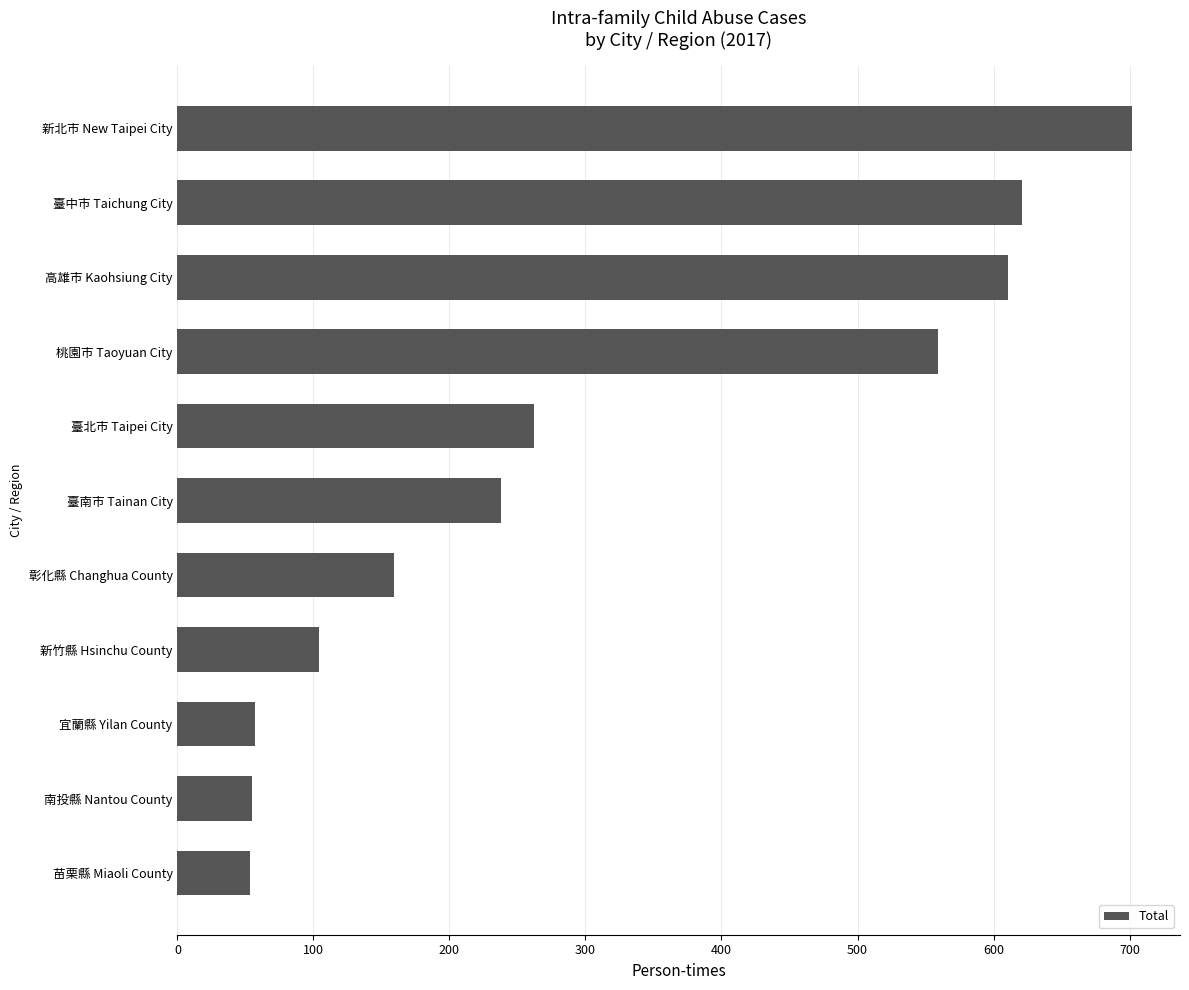

What is the change in value from 南投縣 Nantou County to 新竹縣 Hsinchu County?

+49